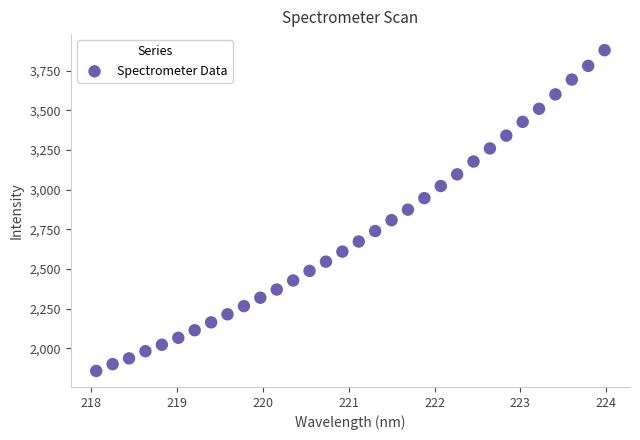

What is the range of X values (max minus min)?

5.9